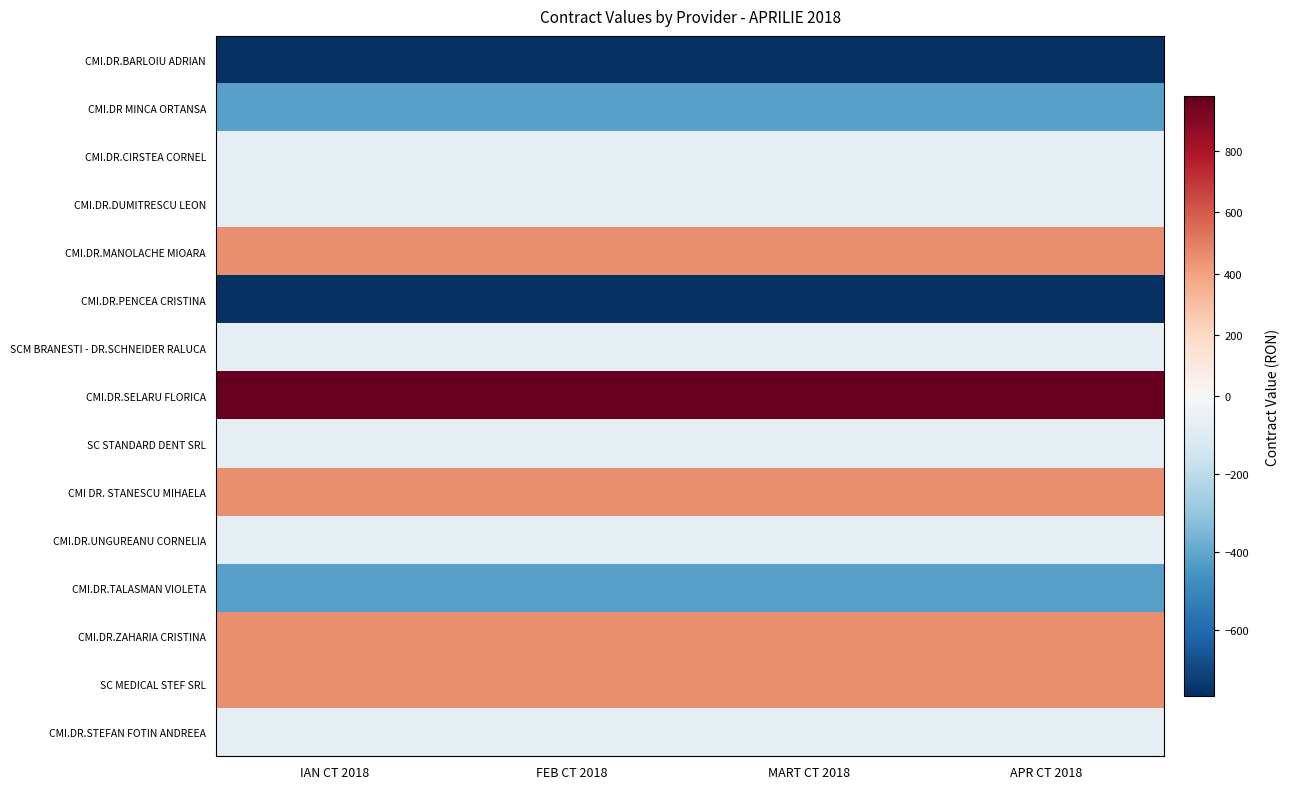

Reading left to right, what are all the values shown in this chart?

CMI.DR.BARLOIU ADRIAN: IAN CT 2018=-768.8	FEB CT 2018=-768.8	MART CT 2018=-768.8	APR CT 2018=-768.8
CMI.DR MINCA ORTANSA: IAN CT 2018=-419.3	FEB CT 2018=-419.3	MART CT 2018=-419.3	APR CT 2018=-419.3
CMI.DR.CIRSTEA CORNEL: IAN CT 2018=-69.9	FEB CT 2018=-69.9	MART CT 2018=-69.9	APR CT 2018=-69.9
CMI.DR.DUMITRESCU LEON: IAN CT 2018=-69.9	FEB CT 2018=-69.9	MART CT 2018=-69.9	APR CT 2018=-69.9
CMI.DR.MANOLACHE MIOARA: IAN CT 2018=454.3	FEB CT 2018=454.3	MART CT 2018=454.3	APR CT 2018=454.3
CMI.DR.PENCEA CRISTINA: IAN CT 2018=-768.8	FEB CT 2018=-768.8	MART CT 2018=-768.8	APR CT 2018=-768.8
SCM BRANESTI - DR.SCHNEIDER RALUCA: IAN CT 2018=-69.9	FEB CT 2018=-69.9	MART CT 2018=-69.9	APR CT 2018=-69.9
CMI.DR.SELARU FLORICA: IAN CT 2018=978.4	FEB CT 2018=978.4	MART CT 2018=978.4	APR CT 2018=978.4
SC STANDARD DENT SRL: IAN CT 2018=-69.9	FEB CT 2018=-69.9	MART CT 2018=-69.9	APR CT 2018=-69.9
CMI DR. STANESCU MIHAELA: IAN CT 2018=454.3	FEB CT 2018=454.3	MART CT 2018=454.3	APR CT 2018=454.3
CMI.DR.UNGUREANU CORNELIA: IAN CT 2018=-69.9	FEB CT 2018=-69.9	MART CT 2018=-69.9	APR CT 2018=-69.9
CMI.DR.TALASMAN VIOLETA: IAN CT 2018=-419.3	FEB CT 2018=-419.3	MART CT 2018=-419.3	APR CT 2018=-419.3
CMI.DR.ZAHARIA CRISTINA: IAN CT 2018=454.3	FEB CT 2018=454.3	MART CT 2018=454.3	APR CT 2018=454.3
SC MEDICAL STEF SRL: IAN CT 2018=454.3	FEB CT 2018=454.3	MART CT 2018=454.3	APR CT 2018=454.3
CMI.DR.STEFAN FOTIN ANDREEA: IAN CT 2018=-69.9	FEB CT 2018=-69.9	MART CT 2018=-69.9	APR CT 2018=-69.9